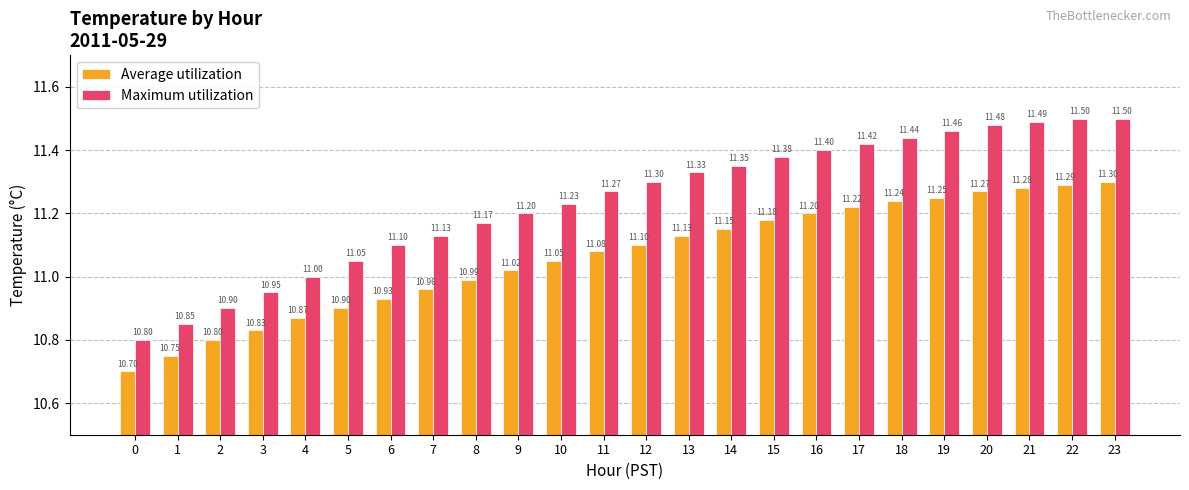

List the series in order of their peak value, highest first.

Maximum utilization, Average utilization